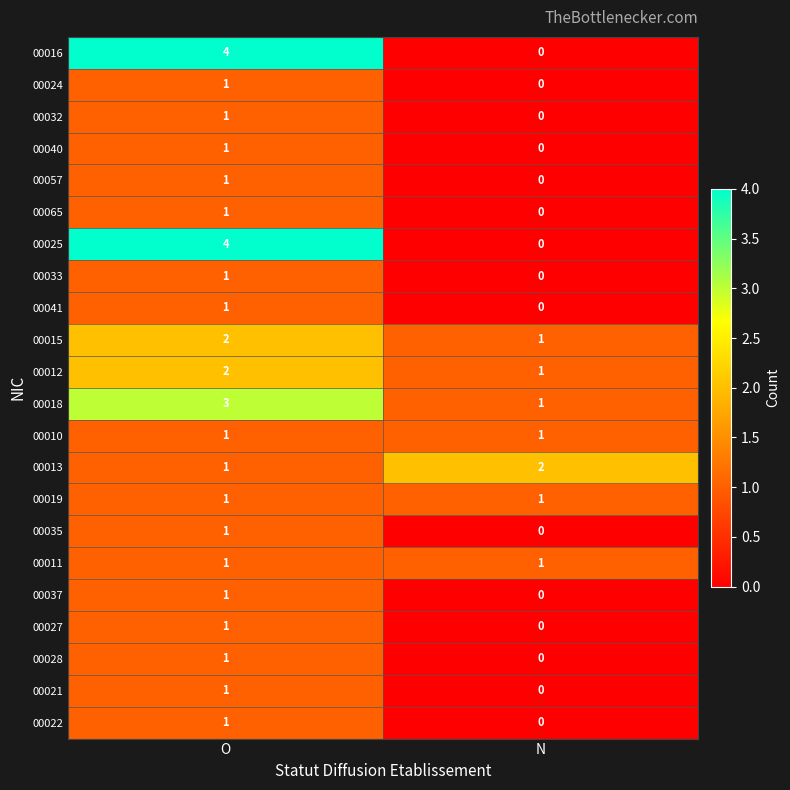

What is the difference between the 00025 values at O and N?

4